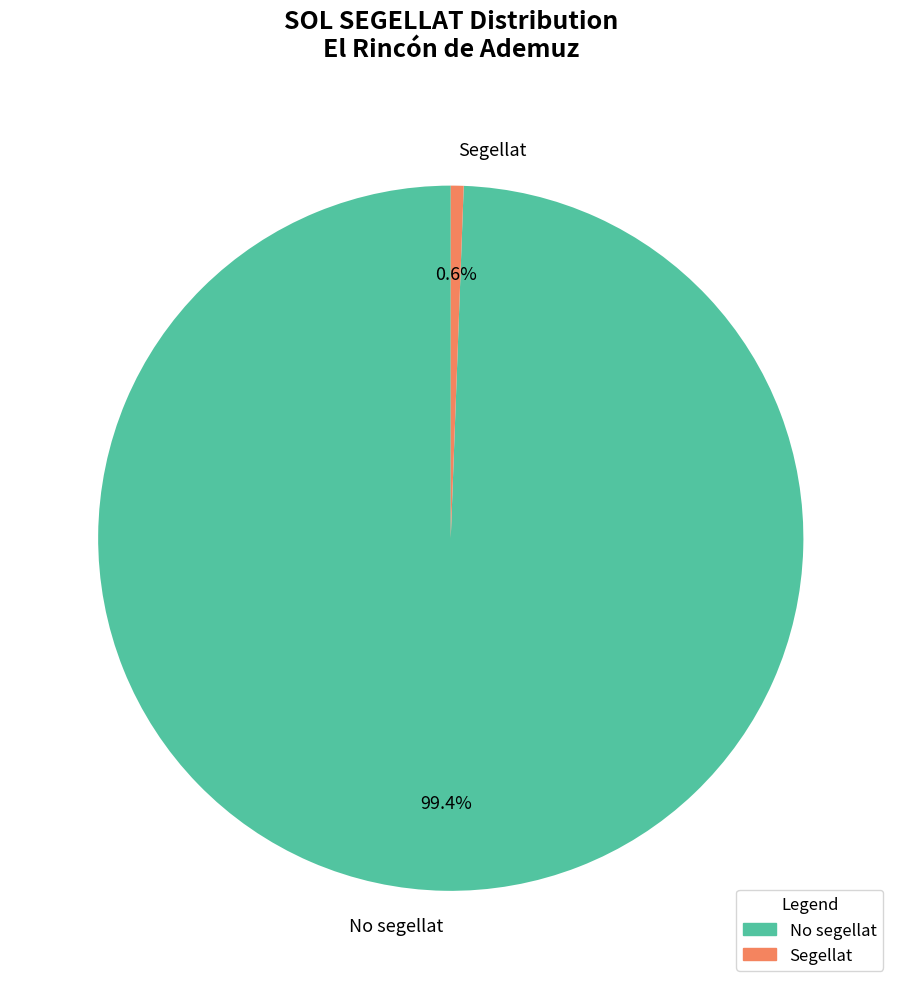

Does Segellat represent more than half of the total?

No